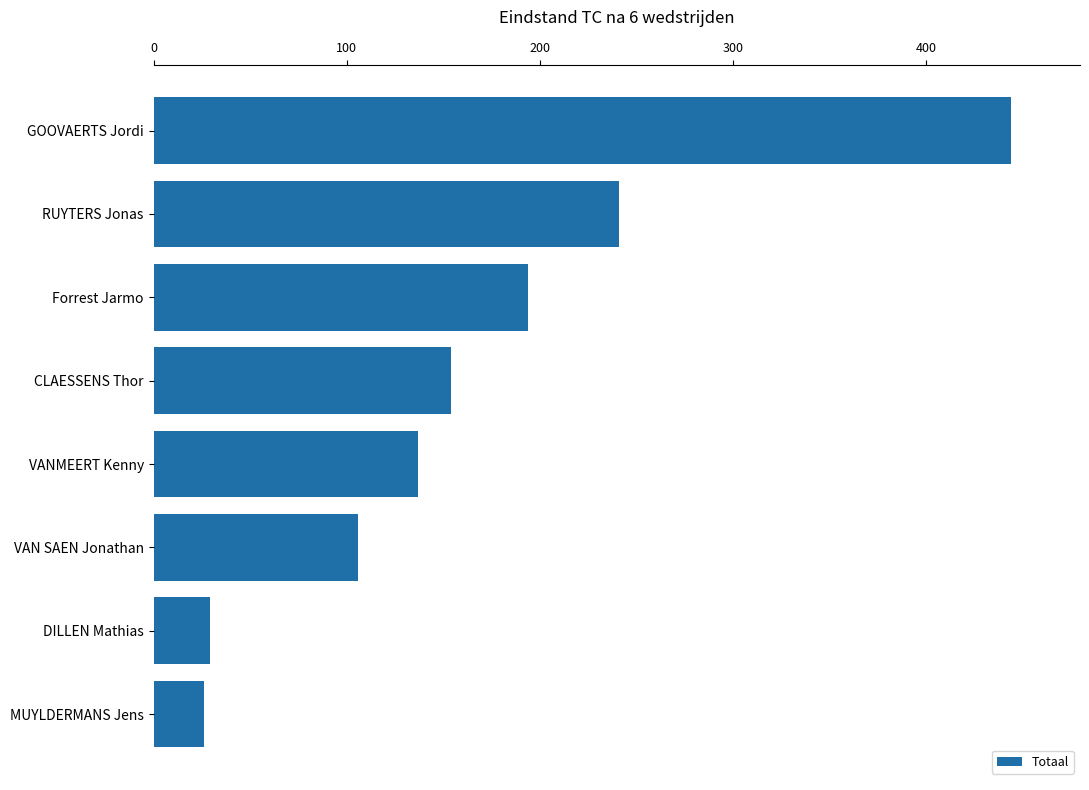

Reading bottom to top, what are all the values shown in this chart?

MUYLDERMANS Jens=26	DILLEN Mathias=29	VAN SAEN Jonathan=106	VANMEERT Kenny=137	CLAESSENS Thor=154	Forrest Jarmo=194	RUYTERS Jonas=241	GOOVAERTS Jordi=444